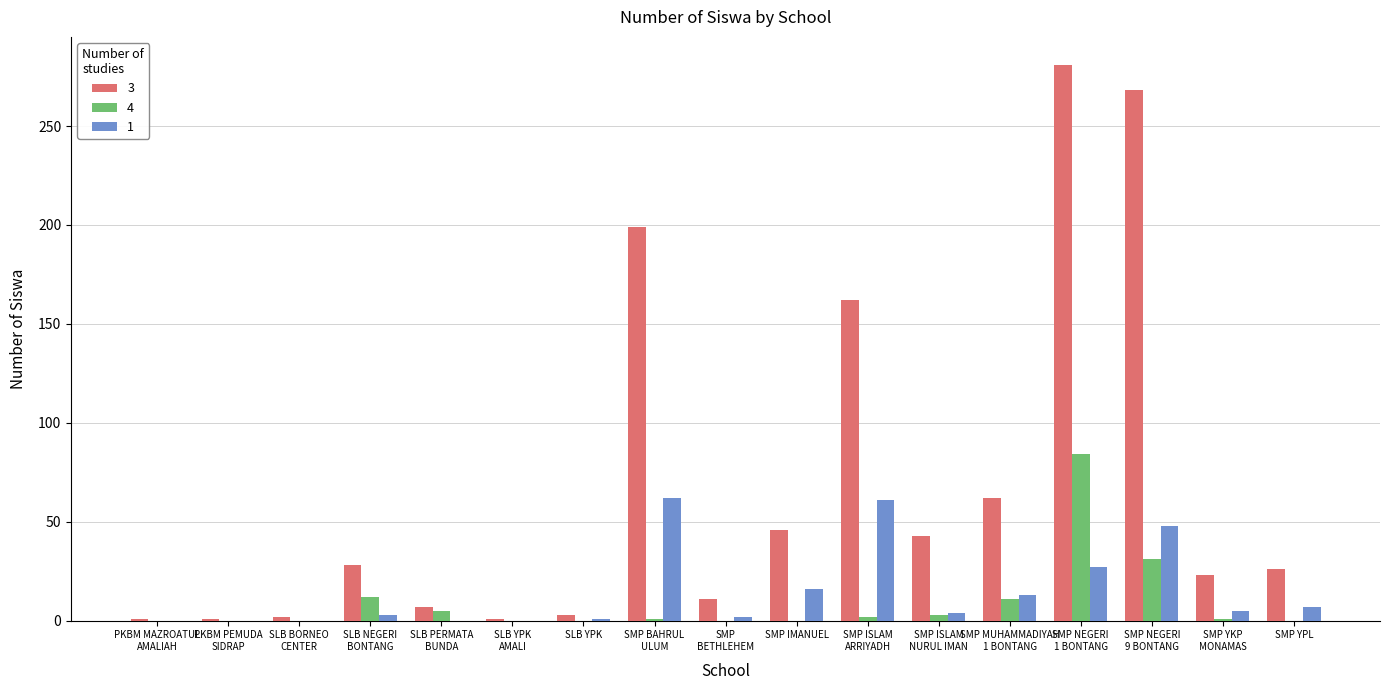

What is the average value of the 3 series?

68